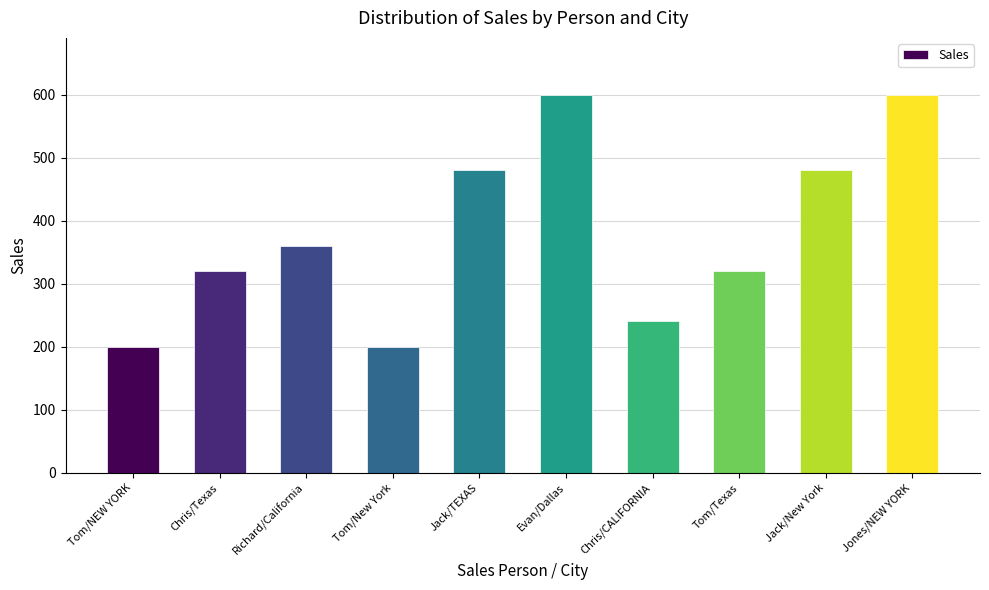

Does the chart contain any negative values?

No